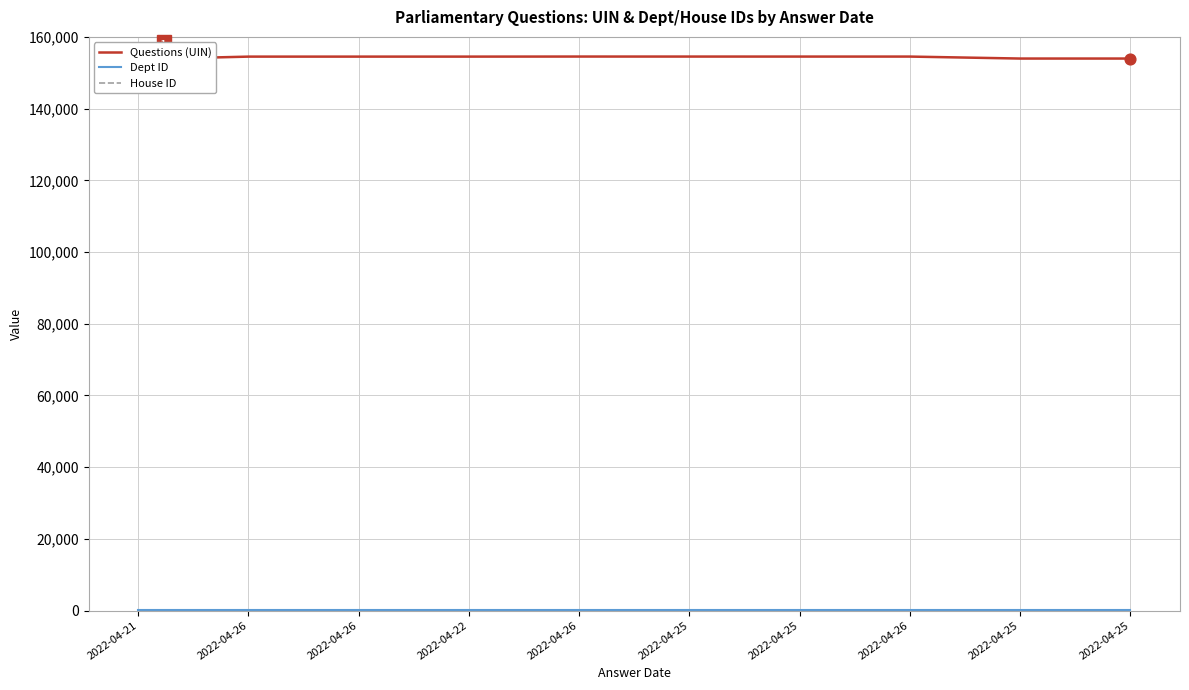

Which series has the largest total across all categories?

Questions (UIN)